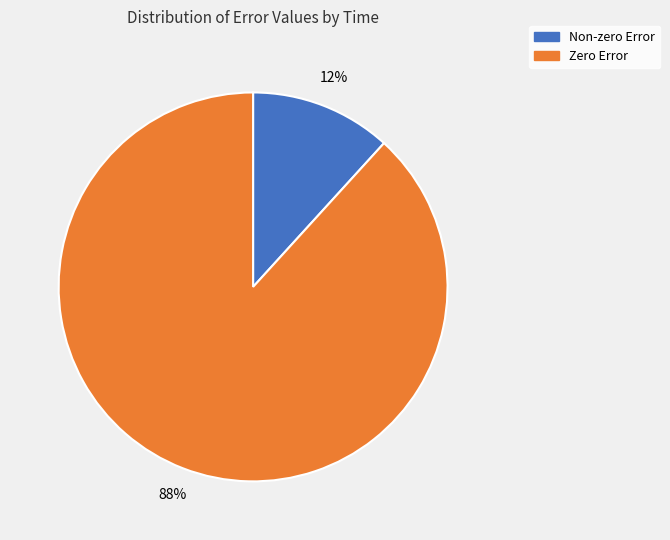

Is there any slice that represents more than half of the pie?

Yes